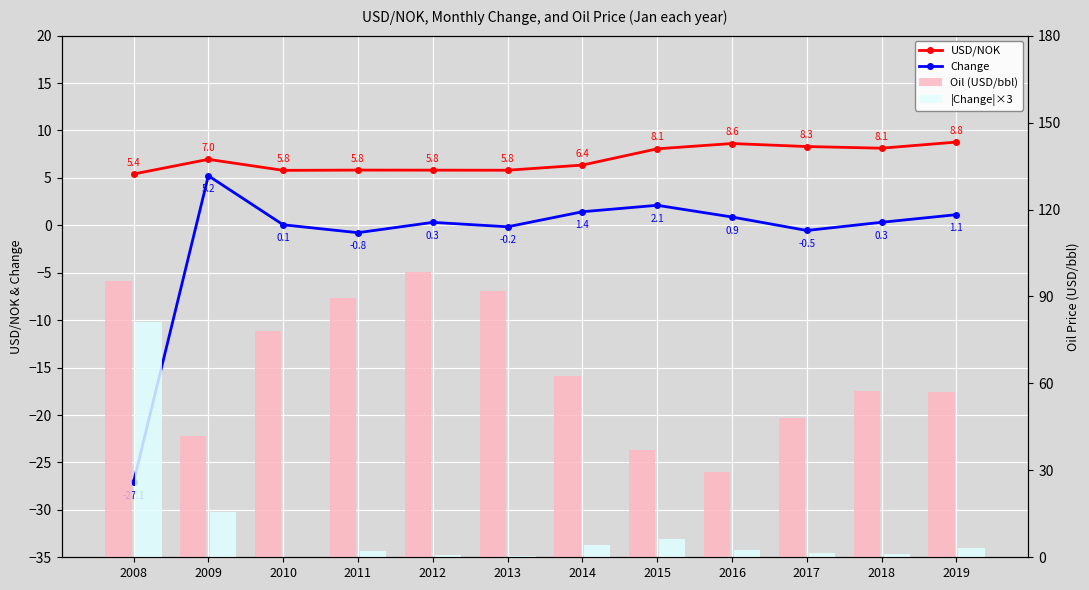

List the series in order of their peak value, lowest first.

Change, USD/NOK, |Change|×3, Oil (USD/bbl)